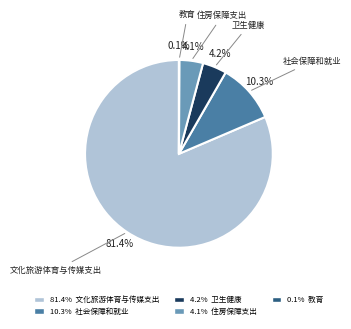

What percentage is the 社会保障和就业 slice, to the nearest percent?

10%